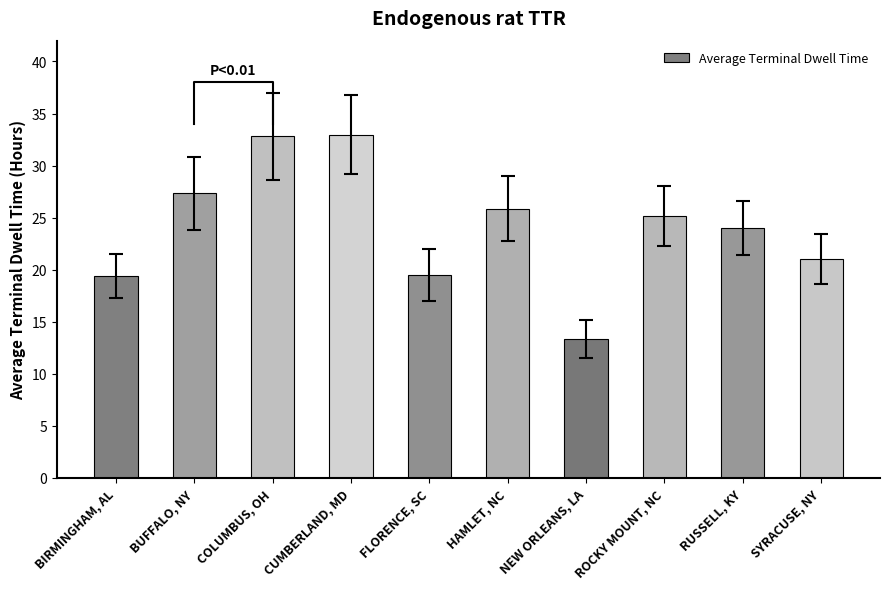

True or false: the data shows 22.4 at CUMBERLAND, MD.

False